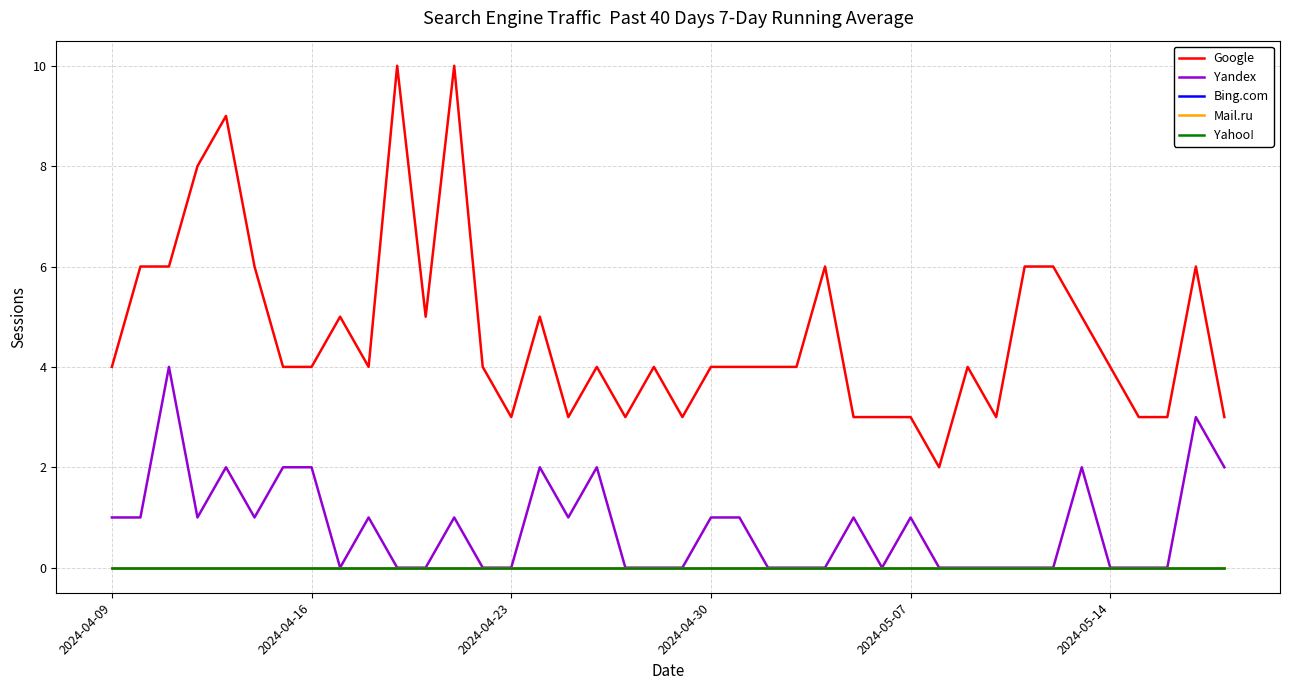

What is the greatest value displayed?

10